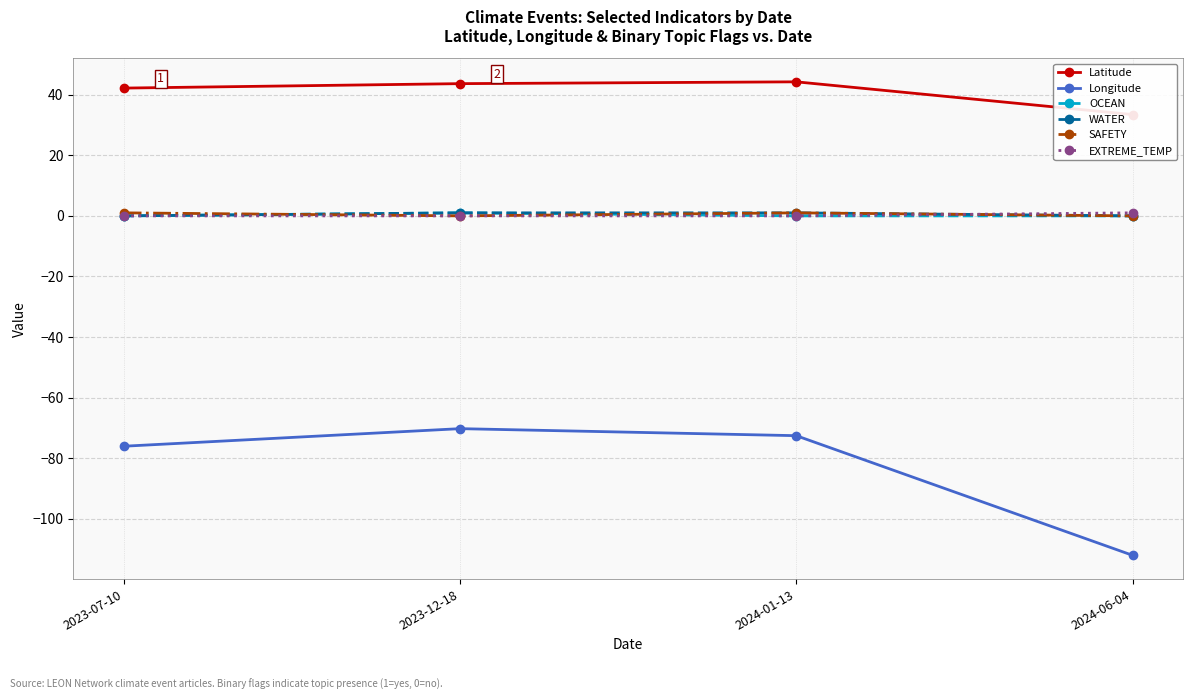

True or false: OCEAN and SAFETY cross at least once.

True